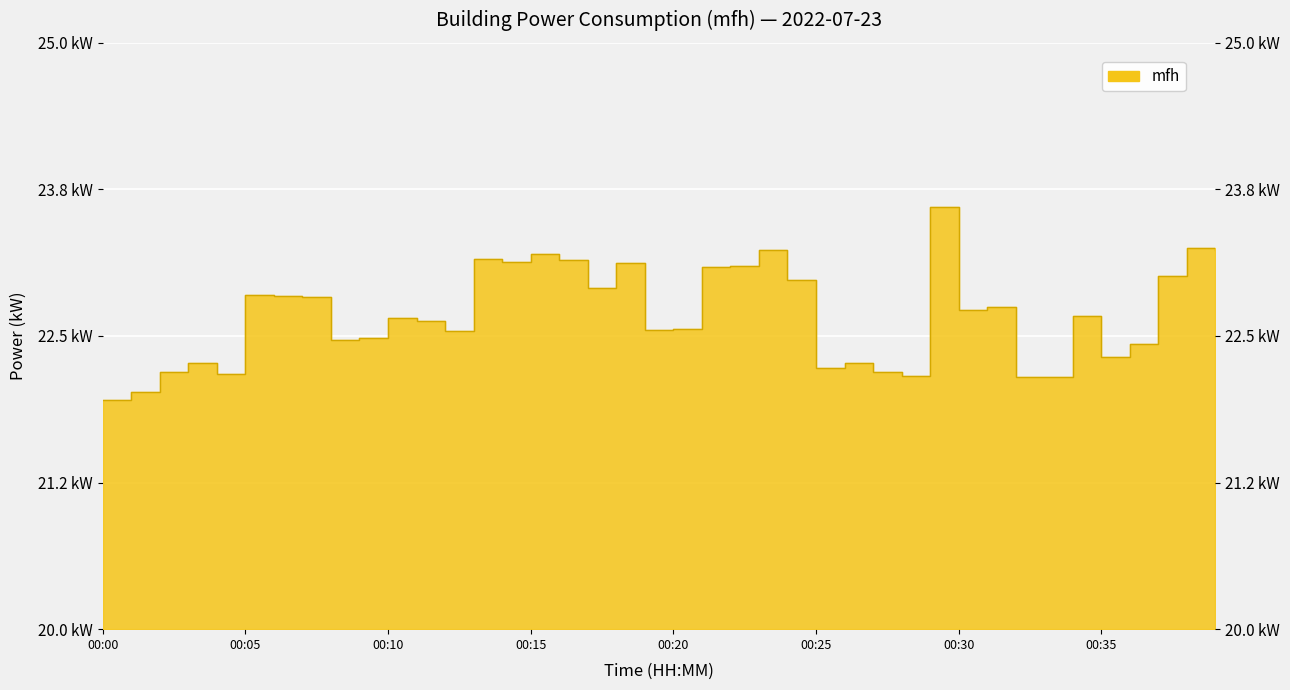

The value at 00:34 is 22.7. True or false?

True